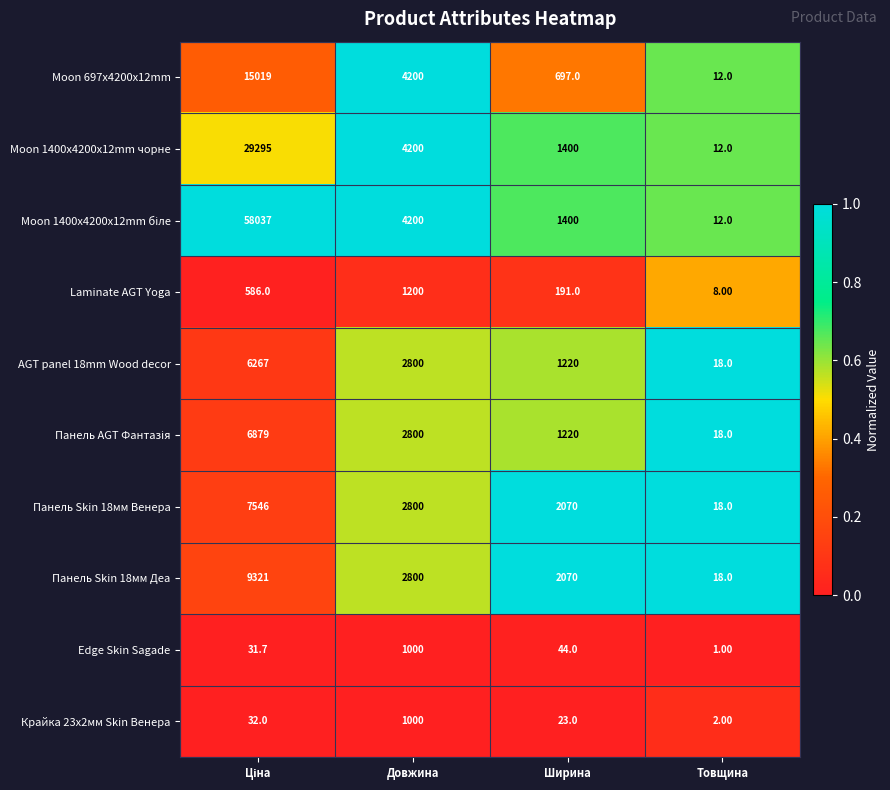

At which label is AGT panel 18mm Wood decor closest to 3142?

Довжина